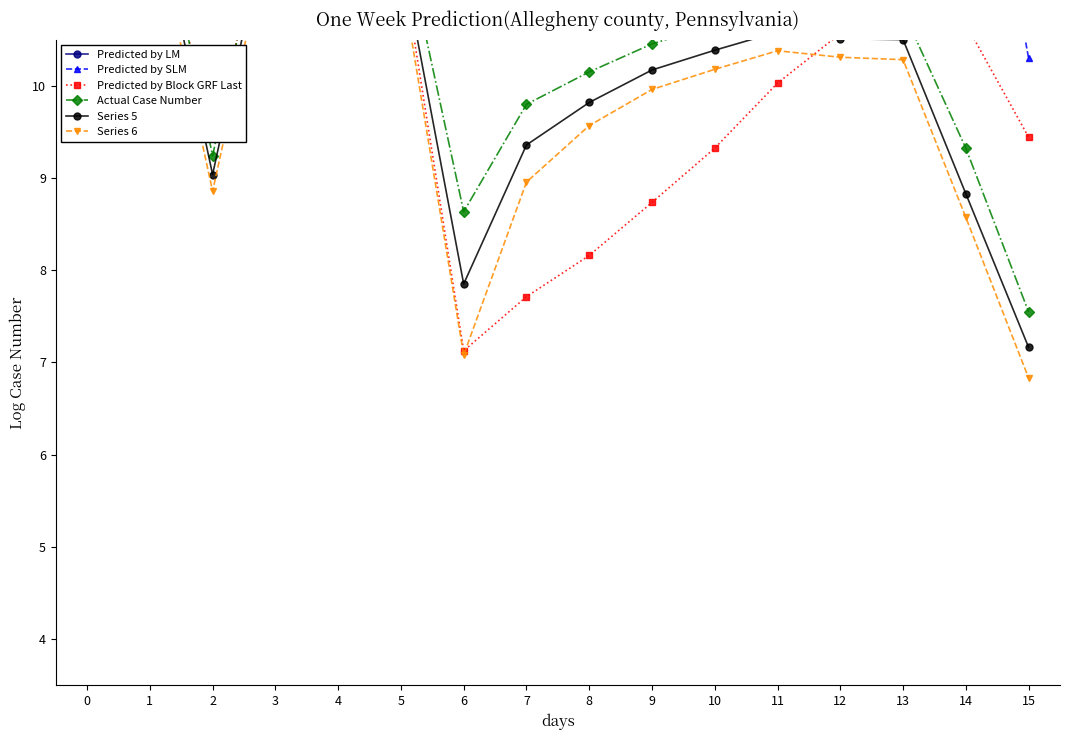

At how many categories does at least one series exceed 13?

12